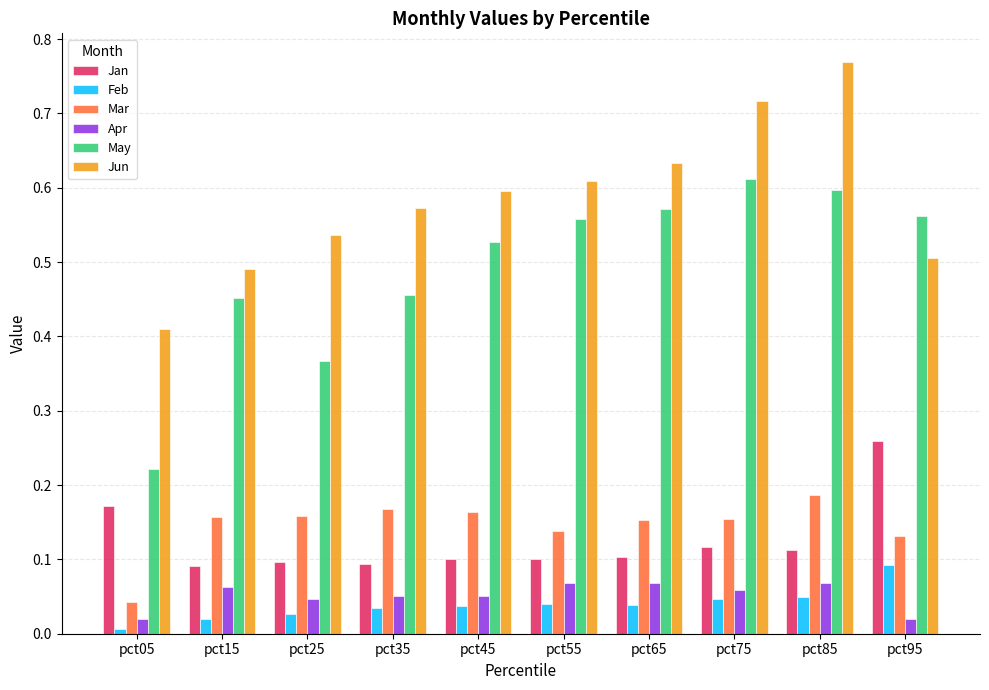

True or false: Jun has a value of 0.5 at pct95.

True